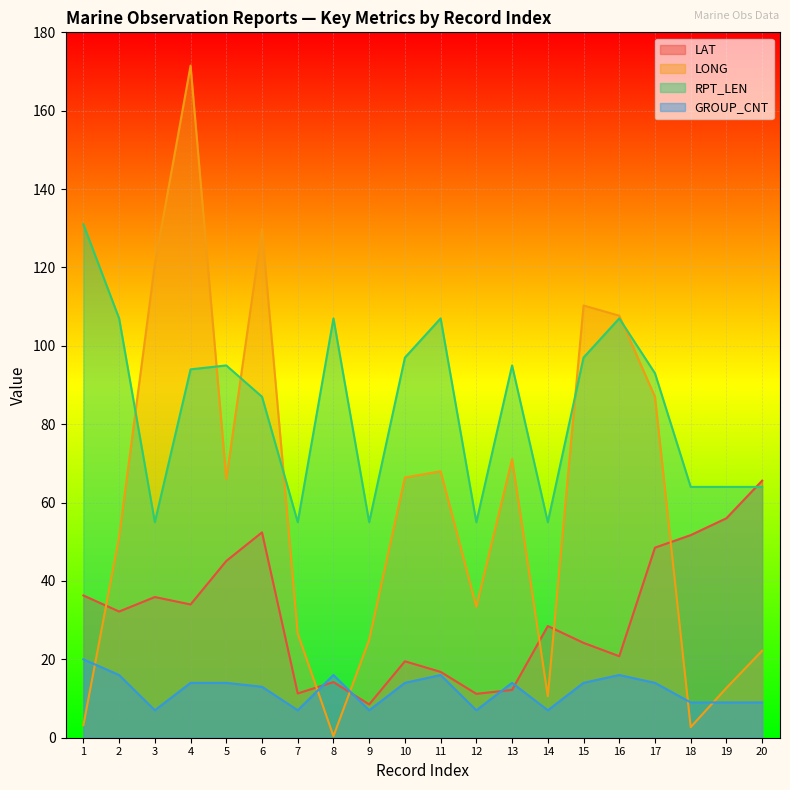

At how many categories does at least one series exceed 119?

4